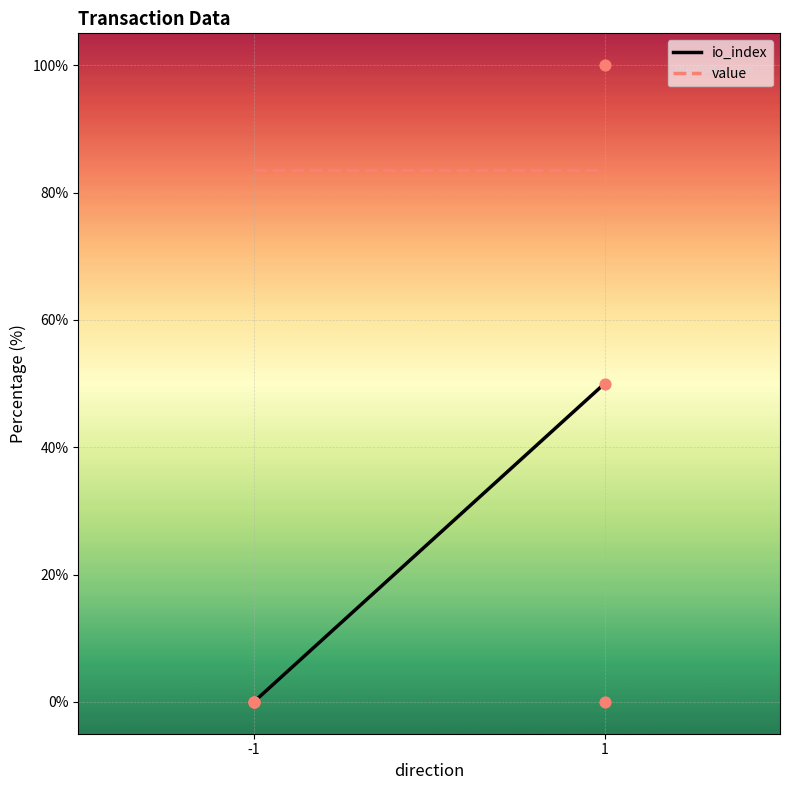

What are all the series names shown in the legend?

io_index, value